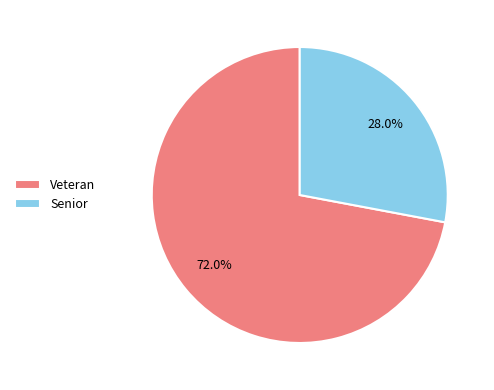

Between Senior and Veteran, which is larger?

Veteran